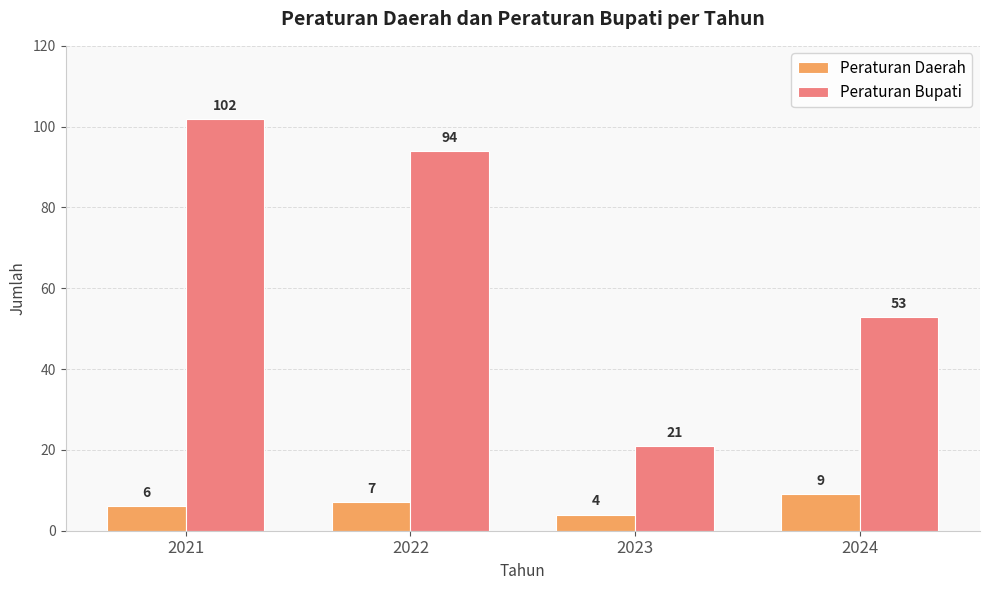

Is the value of Peraturan Daerah at 2024 greater than the value of Peraturan Bupati at 2023?

No